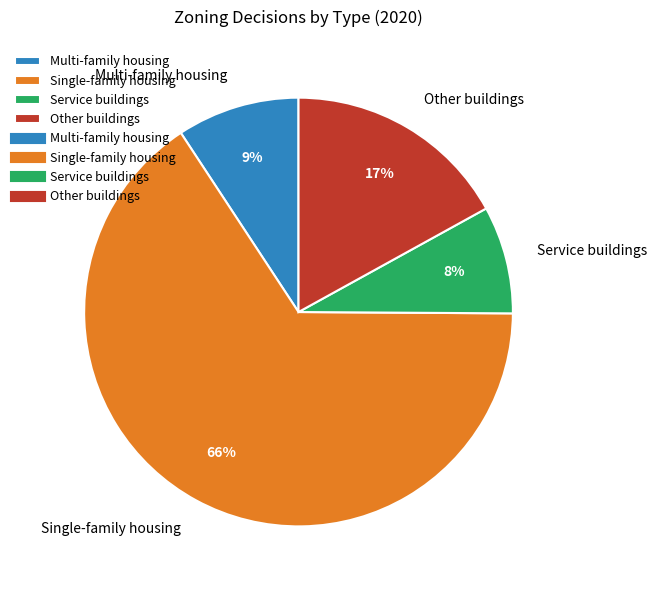

Count the number of slices in the pie.

4